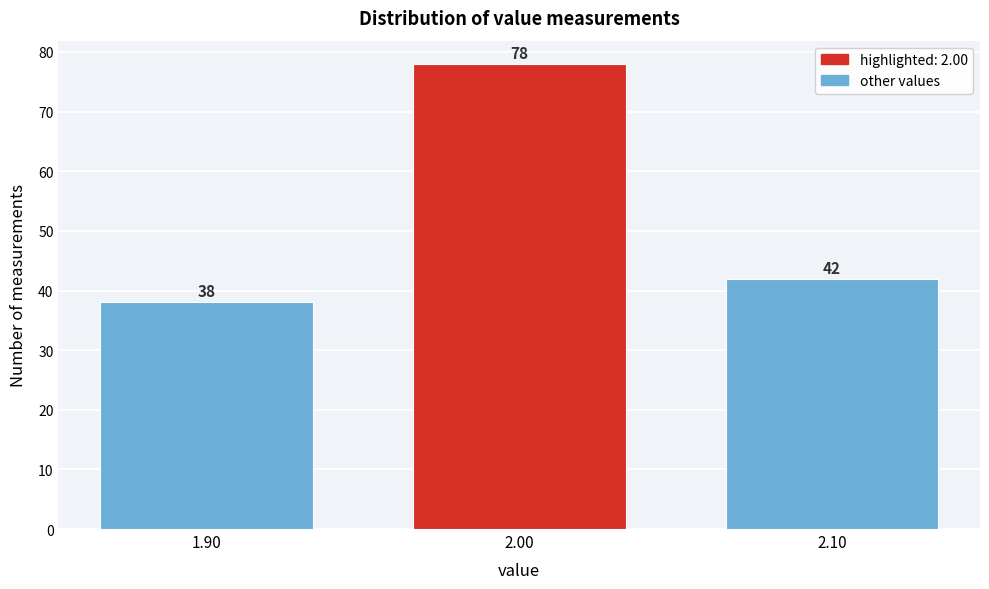

Reading left to right, list every bar in this chart as the range it spans on the x-axis followed by its height.

1.85 to 1.95: 38
1.95 to 2.05: 78
2.05 to 2.15: 42